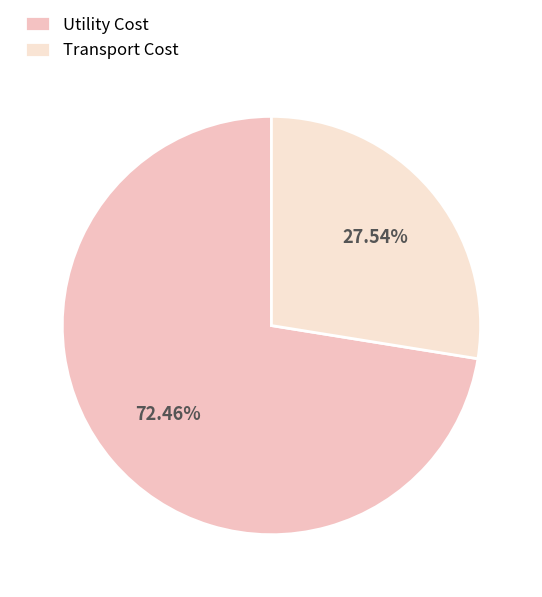

Count the number of slices in the pie.

2